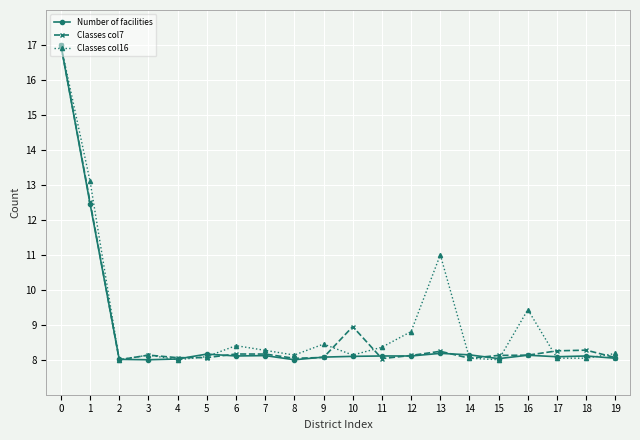

What is the lowest value of the Classes col16 series?

8.0